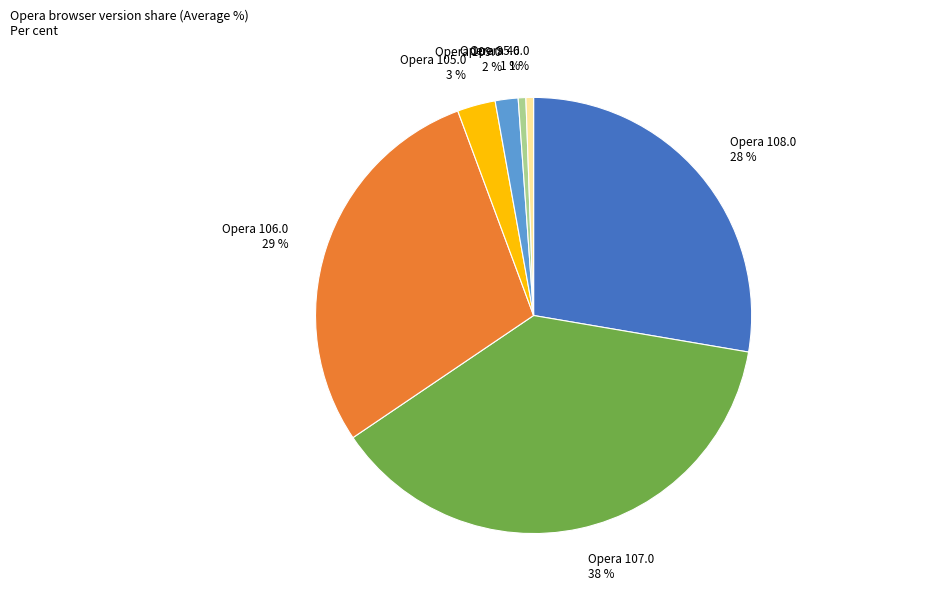

The Opera 95.0 slice represents 1% of the pie. True or false?

True